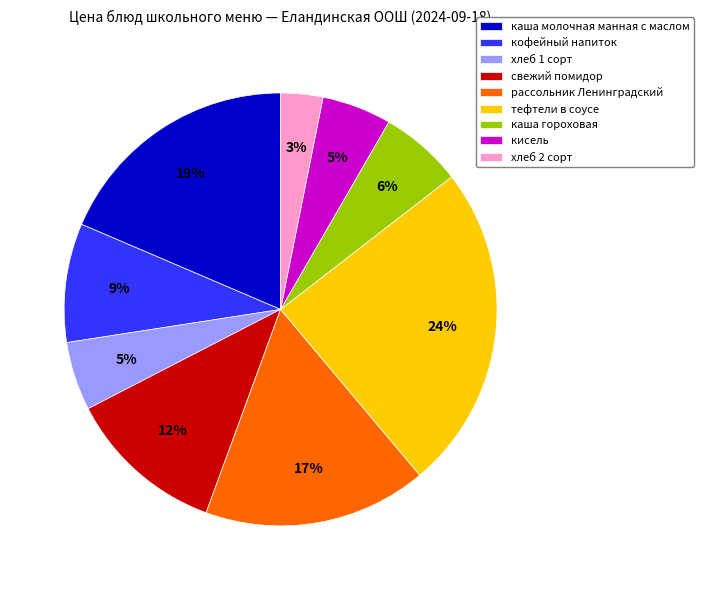

Is it true that хлеб 1 сорт is 5% of the pie?

True